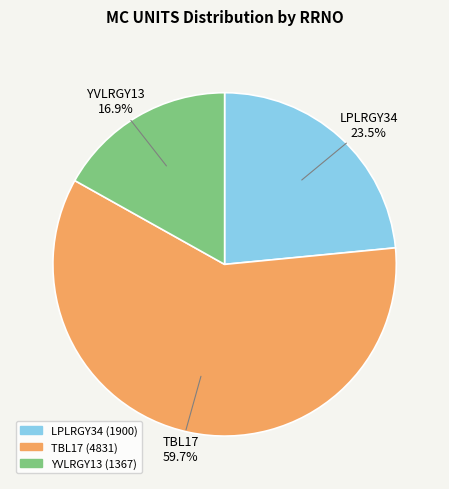

Is the sum of LPLRGY34 and YVLRGY13 greater than half?

No